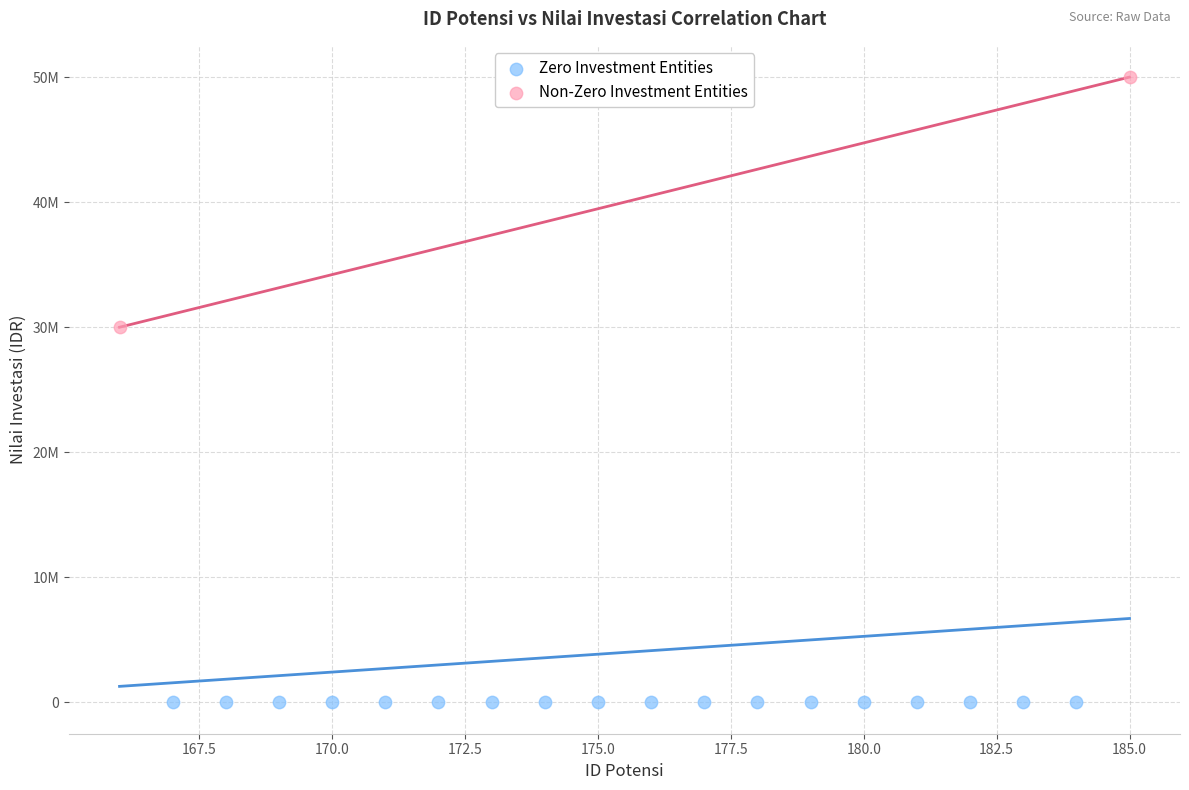

Which series contains the highest Y value?

Non-Zero Investment Entities